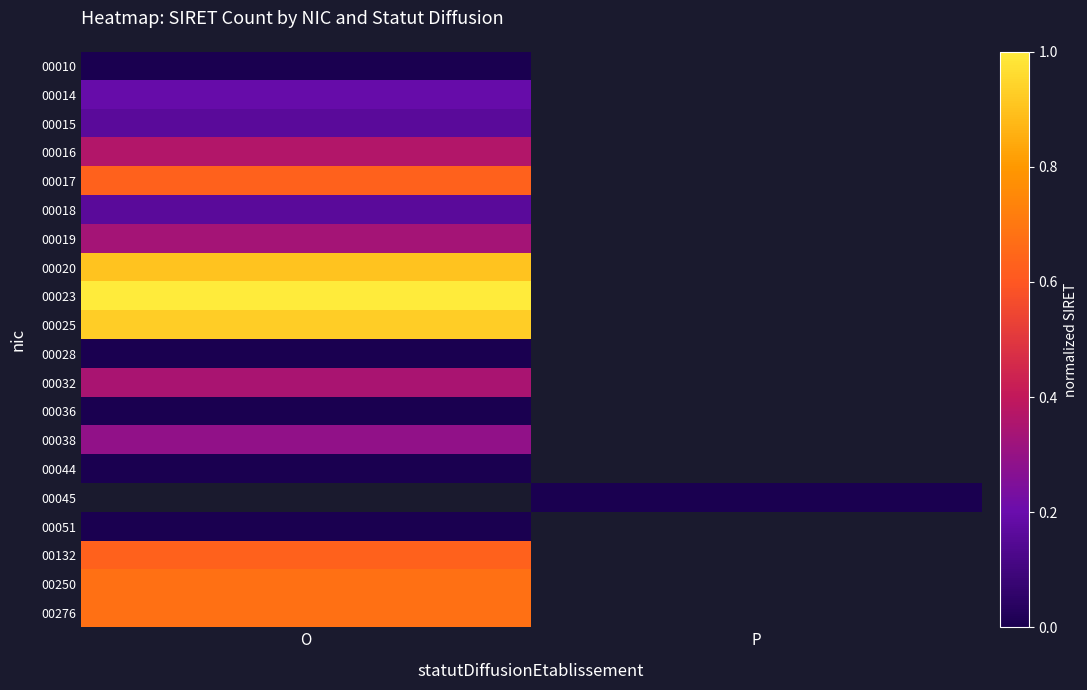

Between P and O, which is larger?

O